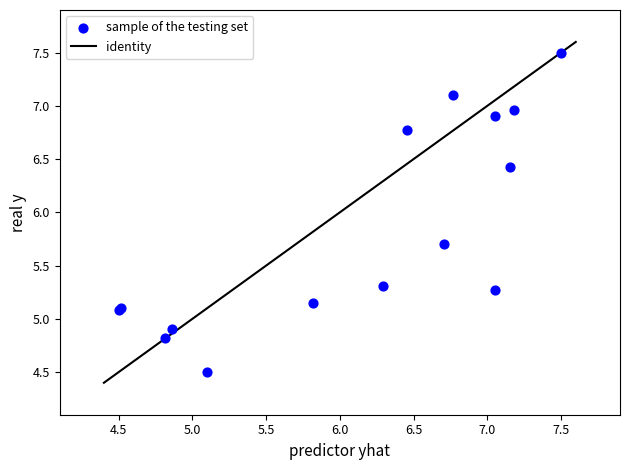

What Y value in the scatter plot is closest to 6?

5.7